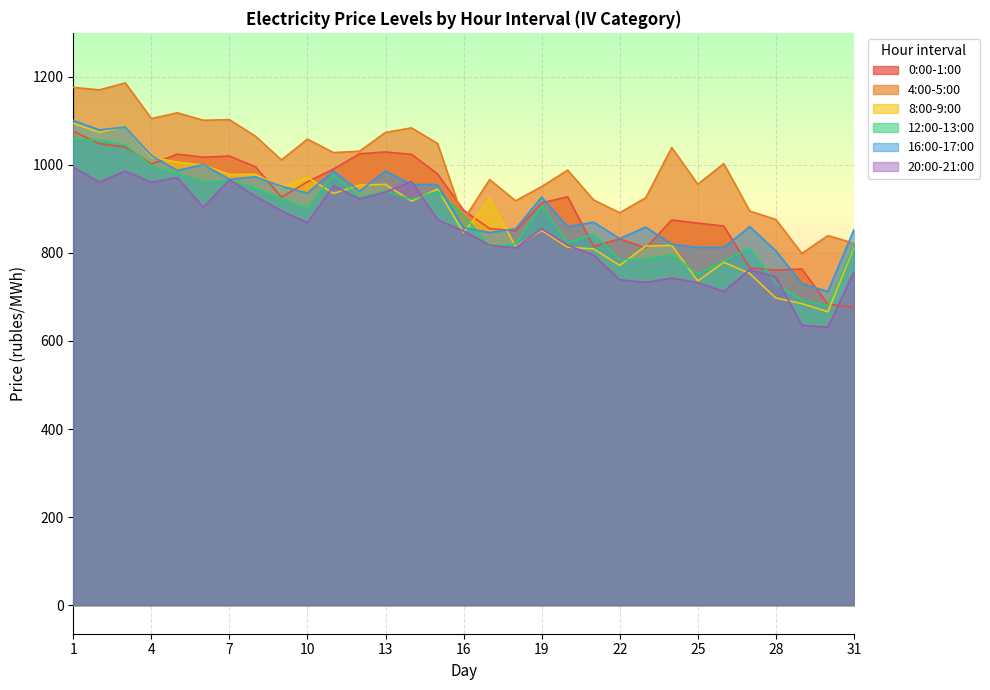

Which series changed the most between 10 and 27?

8:00-9:00